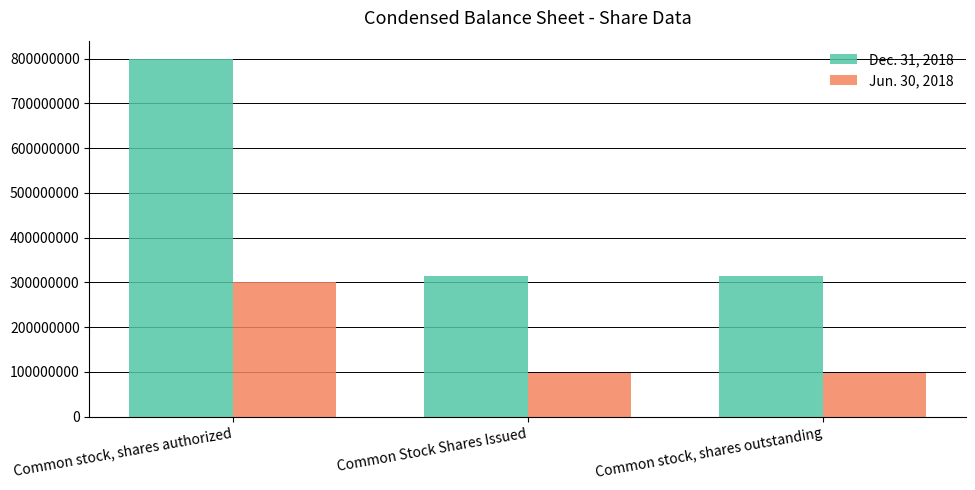

What is the sum of the Jun. 30, 2018 values at Common stock, shares authorized and Common Stock Shares Issued?

398503199